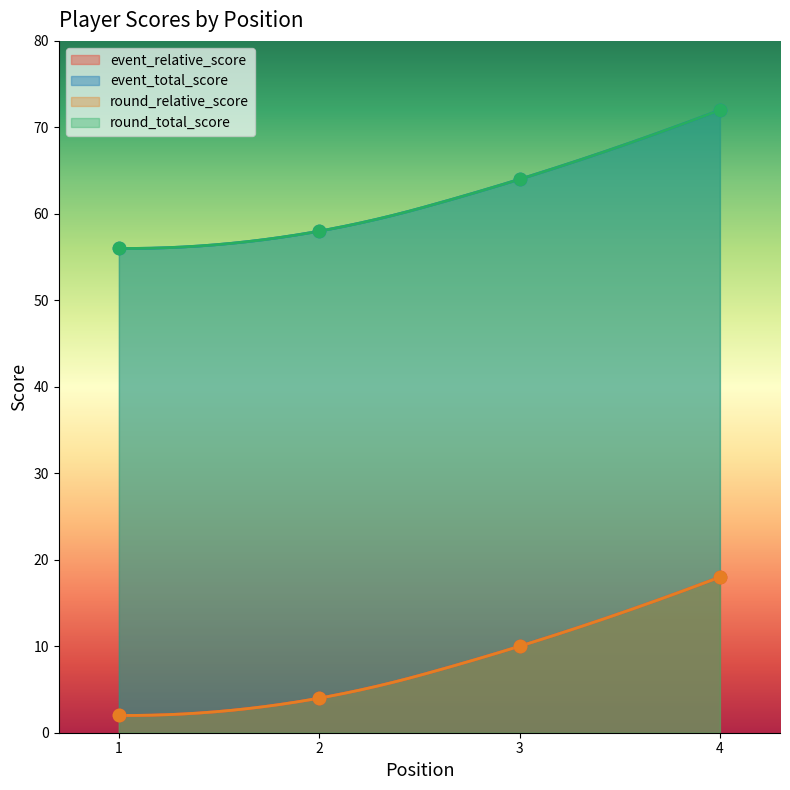

At which category is the sum across all series the highest?

4